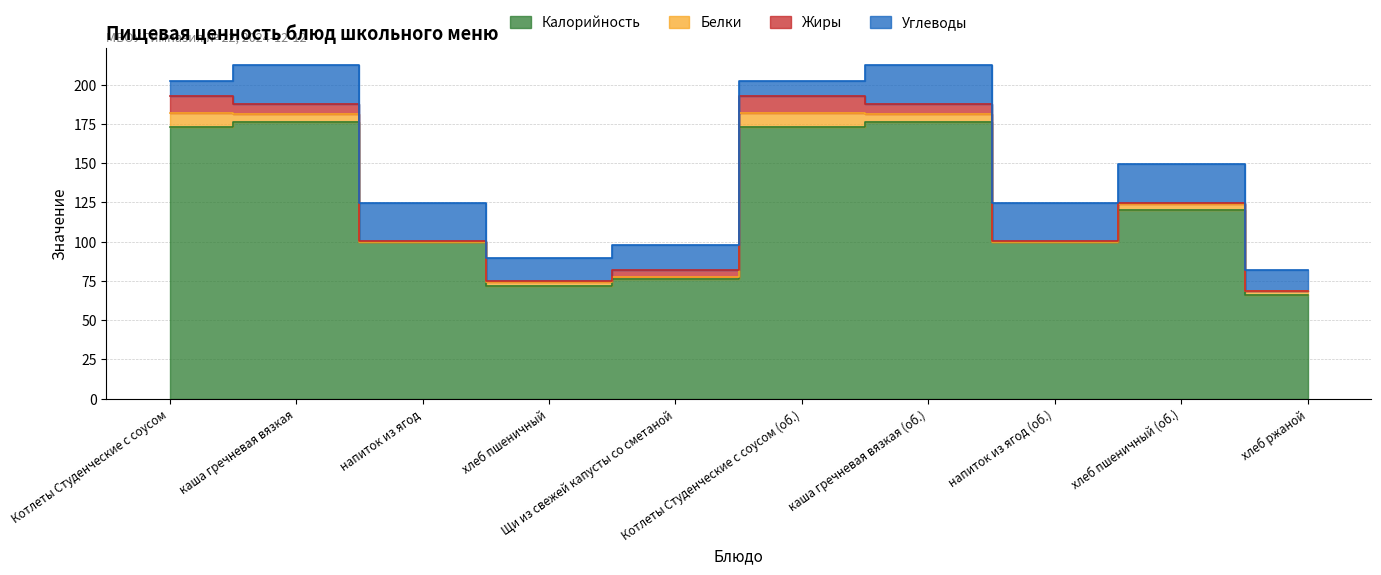

Which category has the highest value in the Белки series?

Котлеты Студенческие с соусом